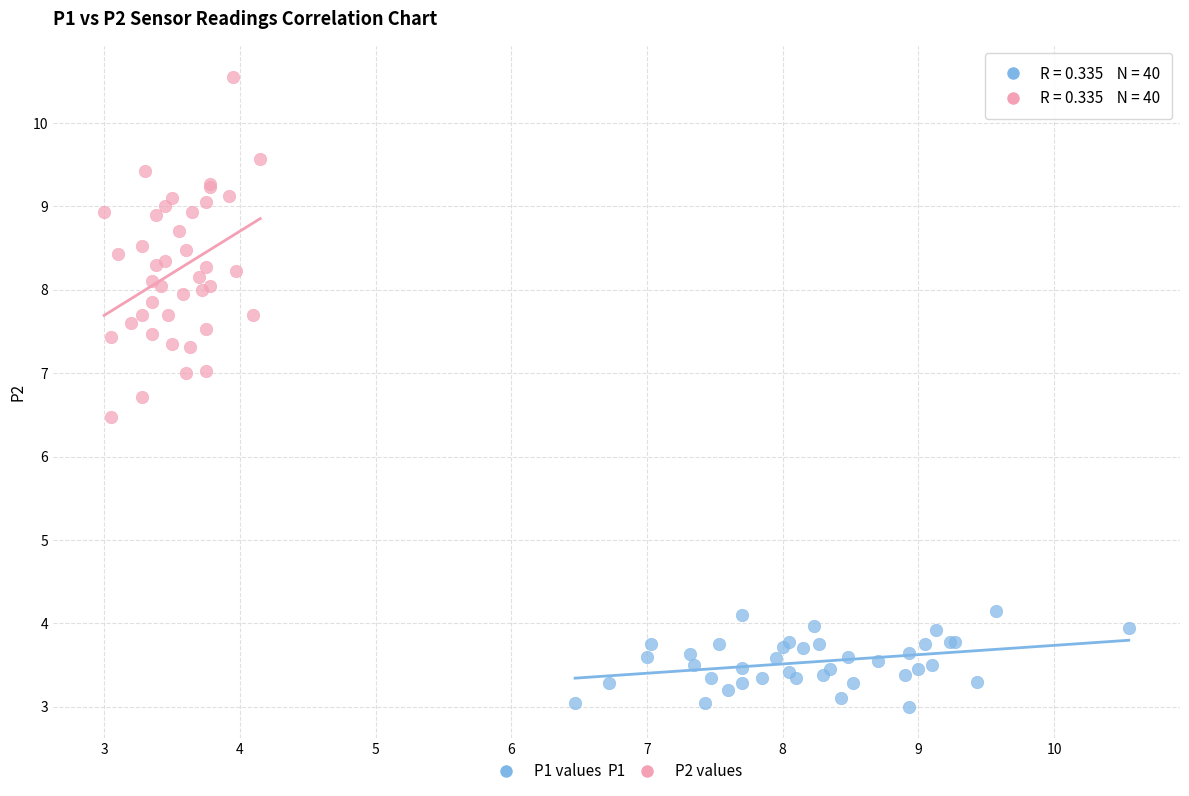

Which series reaches the maximum Y coordinate?

P2 values